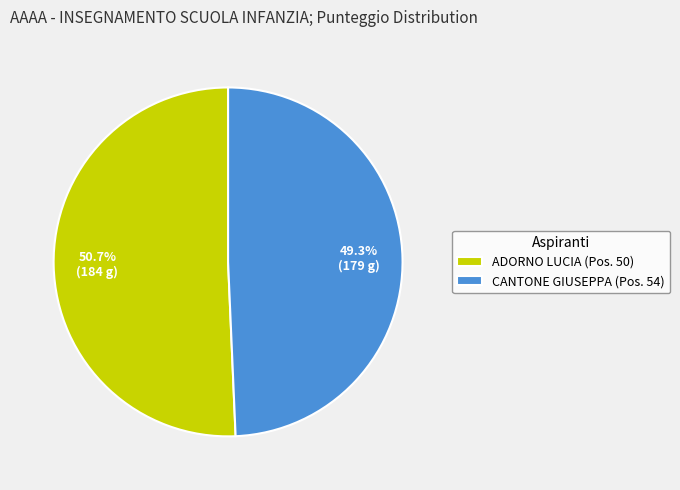

How many slices are in this pie chart?

2